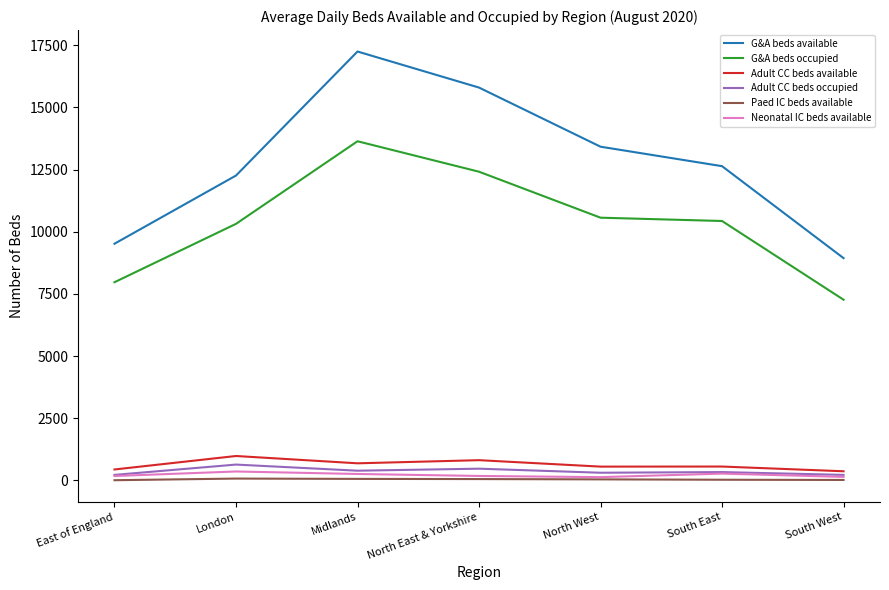

True or false: Adult CC beds available has more than 0 interior local peaks.

True